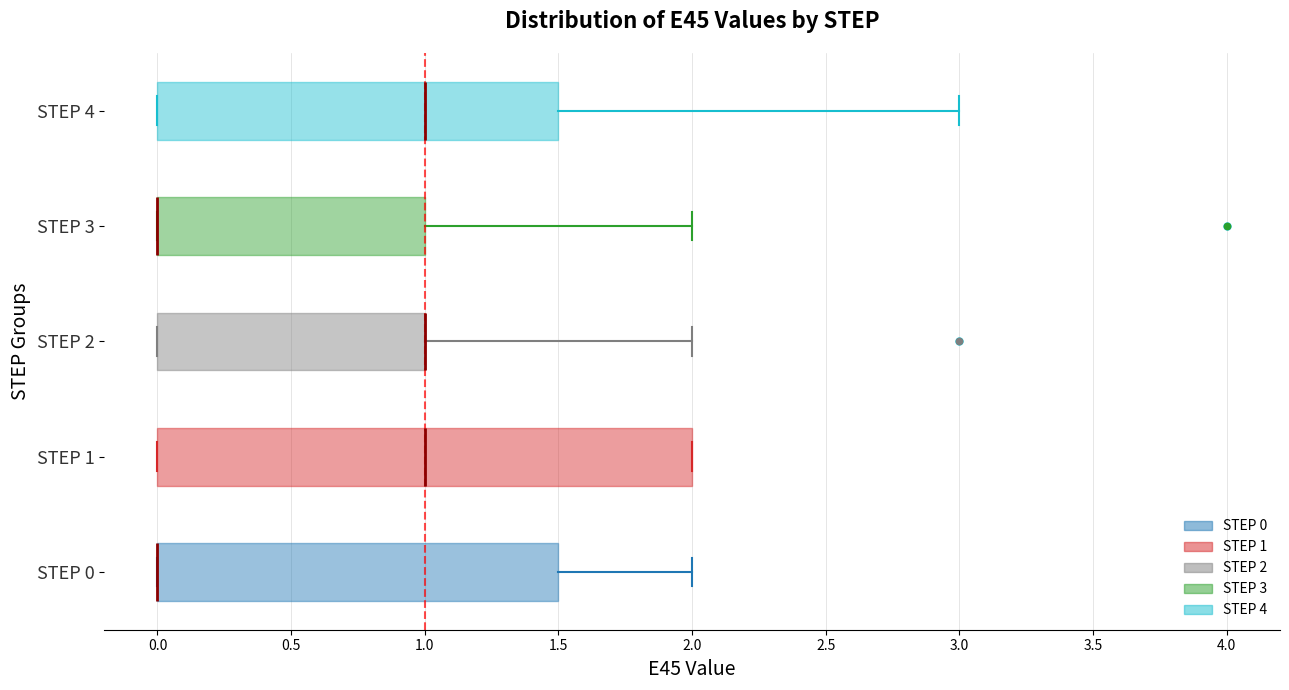

Which box is the widest, from its left edge to its right edge?

STEP 1